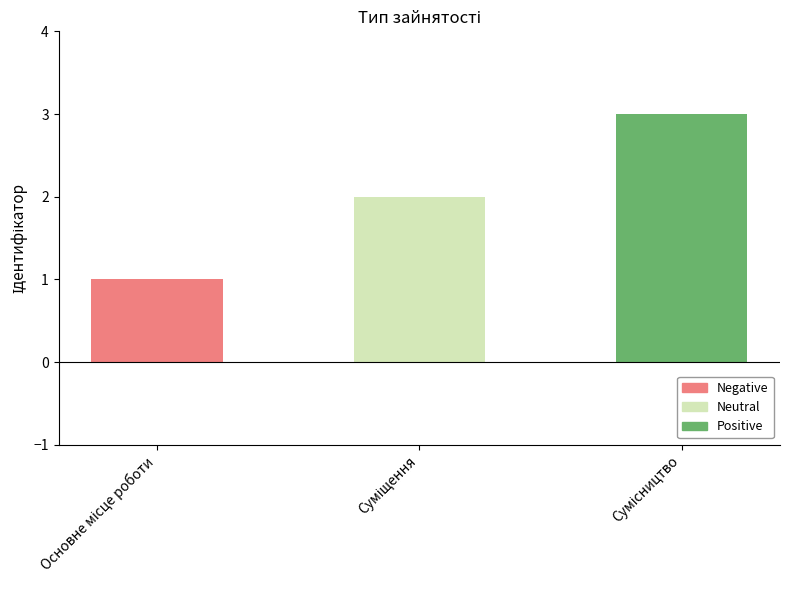

How many values are below 2?

1